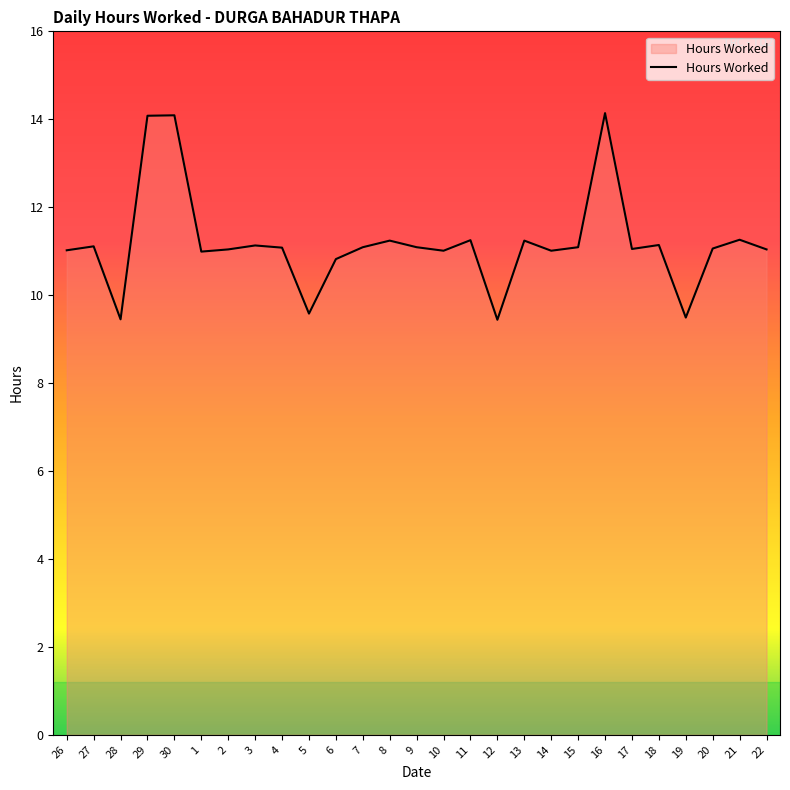

How many categories are shown in the chart?

27